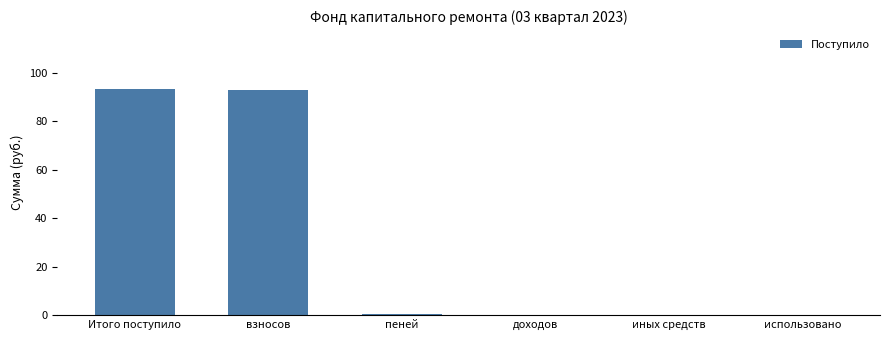

What is the change in value from взносов to иных средств?

-92.7